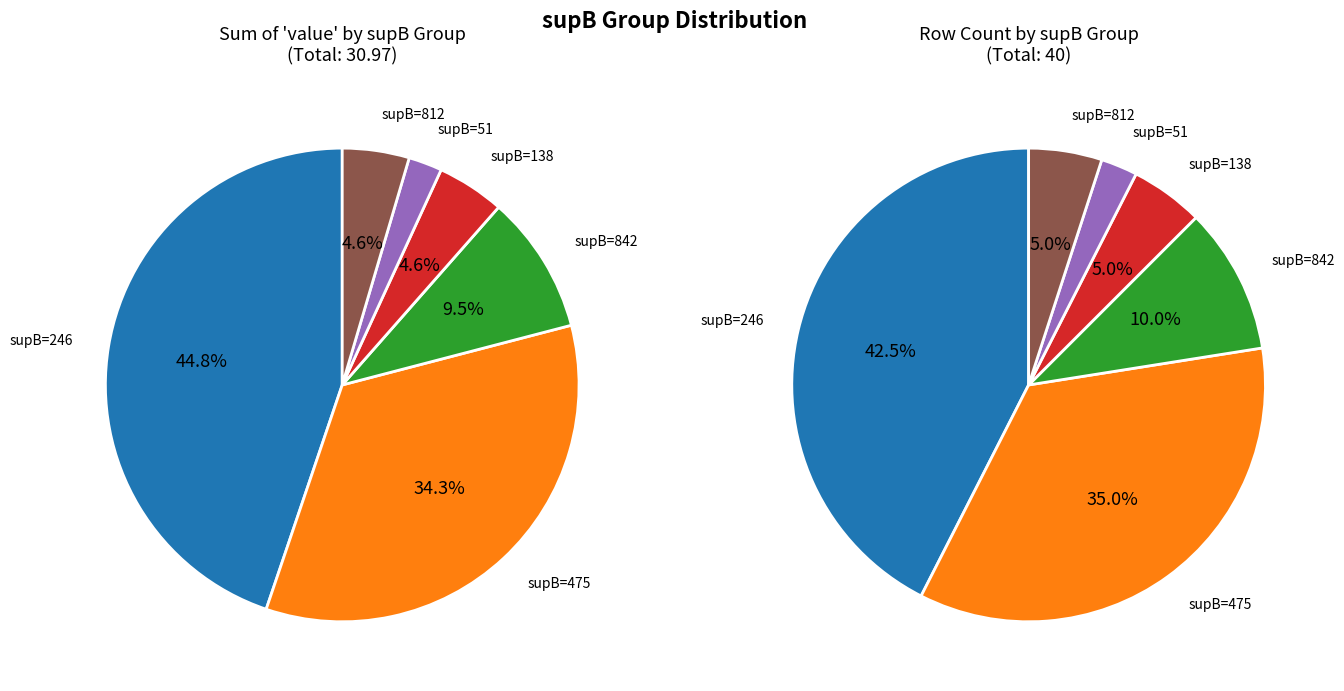

Does any single category account for the majority?

No